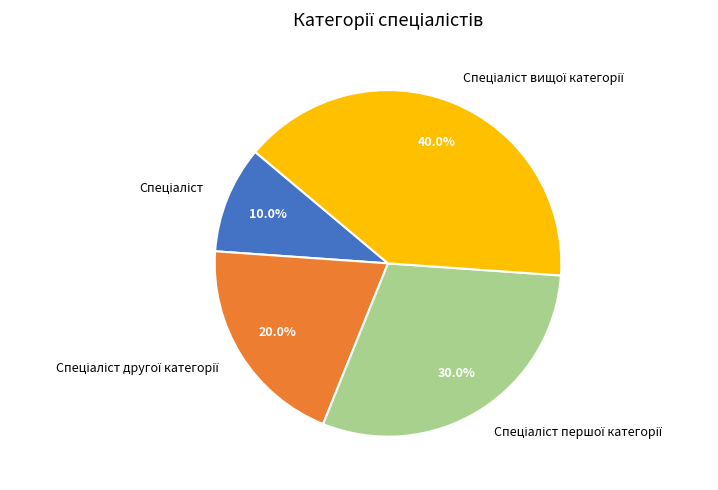

Count the number of slices in the pie.

4